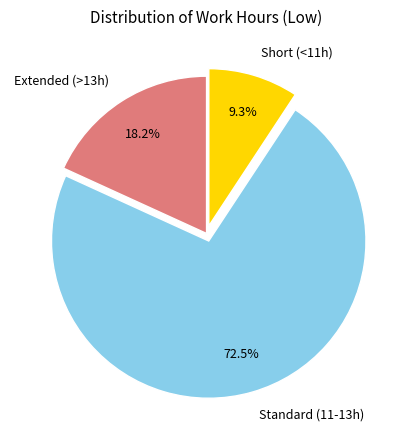

What is the ratio of the value at Extended (>13h) to the value at Short (<11h)?

2.0